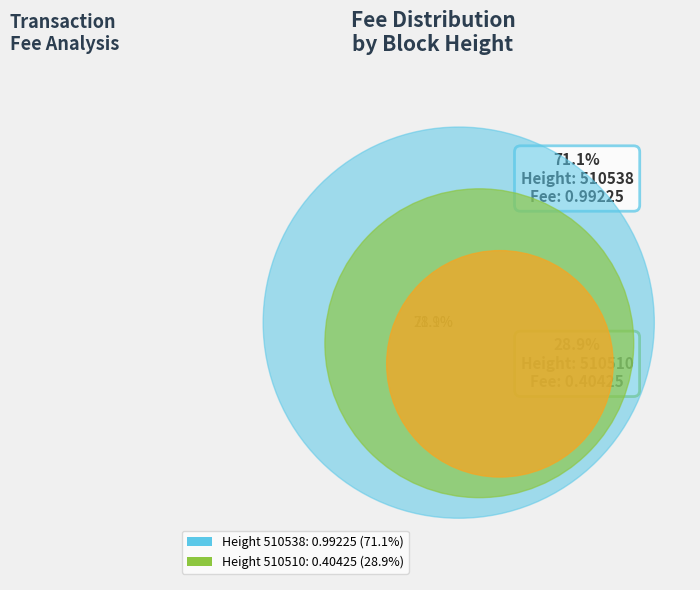

Combined, do Height 510510: 0.40425 (28.9%) and Height 510538: 0.99225 (71.1%) account for over 50%?

Yes